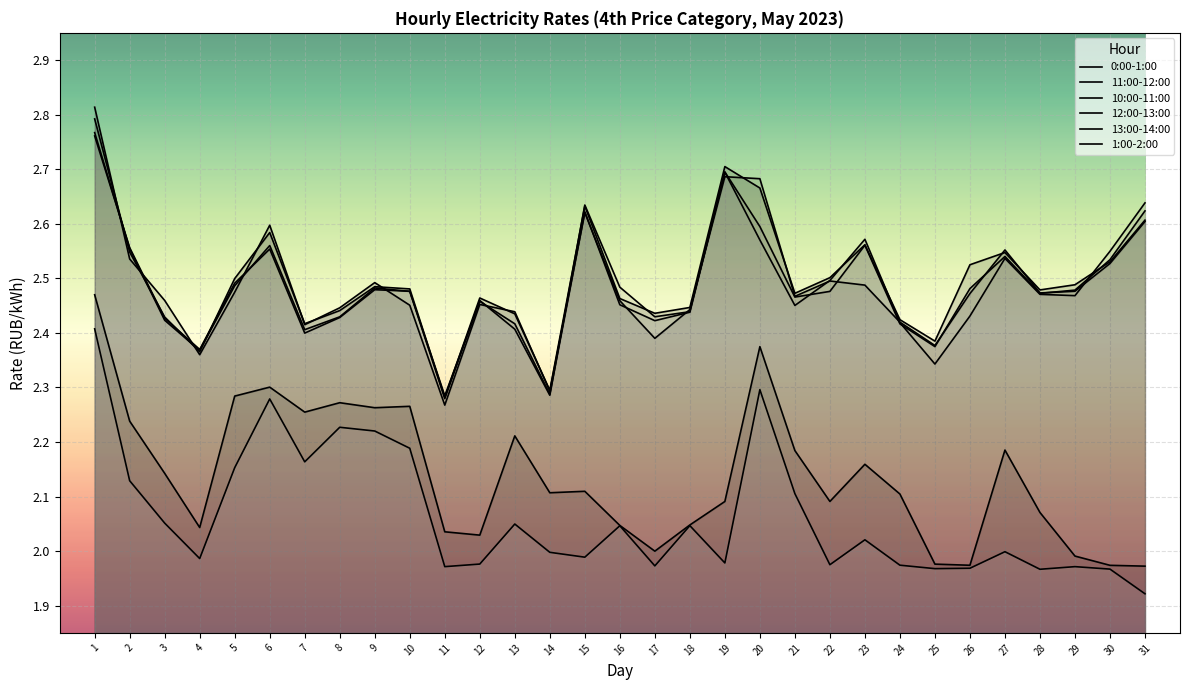

Reading left to right, extract all data points from this chart.

0:00-1:00: 1=2.5	2=2.2	3=2.1	4=2.0	5=2.3	6=2.3	7=2.3	8=2.3	9=2.3	10=2.3	11=2.0	12=2.0	13=2.2	14=2.1	15=2.1	16=2.0	17=2.0	18=2.0	19=2.1	20=2.4	21=2.2	22=2.1	23=2.2	24=2.1	25=2.0	26=2.0	27=2.2	28=2.1	29=2.0	30=2.0	31=2.0
11:00-12:00: 1=2.8	2=2.5	3=2.4	4=2.4	5=2.5	6=2.6	7=2.4	8=2.4	9=2.5	10=2.5	11=2.3	12=2.5	13=2.4	14=2.3	15=2.6	16=2.5	17=2.4	18=2.4	19=2.7	20=2.7	21=2.5	22=2.5	23=2.6	24=2.4	25=2.4	26=2.5	27=2.5	28=2.5	29=2.5	30=2.5	31=2.6
10:00-11:00: 1=2.8	2=2.5	3=2.5	4=2.4	5=2.5	6=2.6	7=2.4	8=2.4	9=2.5	10=2.5	11=2.3	12=2.5	13=2.4	14=2.3	15=2.6	16=2.5	17=2.4	18=2.4	19=2.7	20=2.7	21=2.5	22=2.5	23=2.5	24=2.4	25=2.4	26=2.5	27=2.6	28=2.5	29=2.5	30=2.5	31=2.6
12:00-13:00: 1=2.8	2=2.6	3=2.4	4=2.4	5=2.5	6=2.6	7=2.4	8=2.4	9=2.5	10=2.5	11=2.3	12=2.5	13=2.4	14=2.3	15=2.6	16=2.5	17=2.4	18=2.4	19=2.7	20=2.6	21=2.5	22=2.5	23=2.6	24=2.4	25=2.4	26=2.5	27=2.5	28=2.5	29=2.5	30=2.5	31=2.6
13:00-14:00: 1=2.8	2=2.6	3=2.4	4=2.4	5=2.5	6=2.6	7=2.4	8=2.4	9=2.5	10=2.5	11=2.3	12=2.5	13=2.4	14=2.3	15=2.6	16=2.5	17=2.4	18=2.4	19=2.7	20=2.6	21=2.5	22=2.5	23=2.6	24=2.4	25=2.3	26=2.4	27=2.5	28=2.5	29=2.5	30=2.5	31=2.6
1:00-2:00: 1=2.4	2=2.1	3=2.1	4=2.0	5=2.2	6=2.3	7=2.2	8=2.2	9=2.2	10=2.2	11=2.0	12=2.0	13=2.0	14=2.0	15=2.0	16=2.0	17=2.0	18=2.0	19=2.0	20=2.3	21=2.1	22=2.0	23=2.0	24=2.0	25=2.0	26=2.0	27=2.0	28=2.0	29=2.0	30=2.0	31=1.9